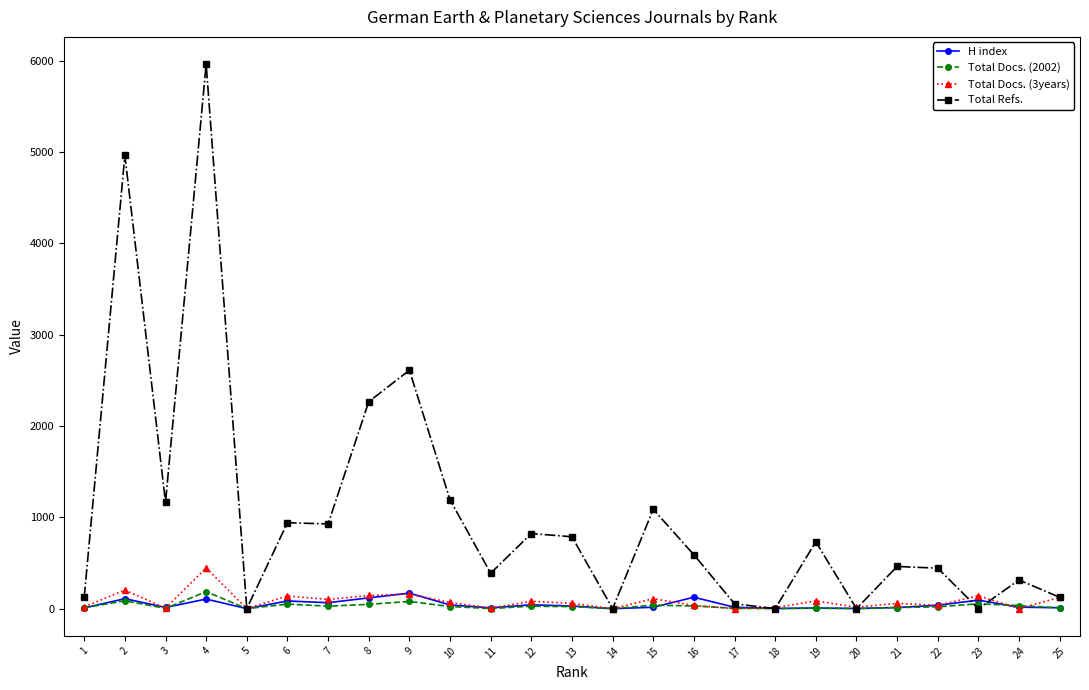

What is the difference between the maximum and second lowest values in the Total Refs. series?

5961